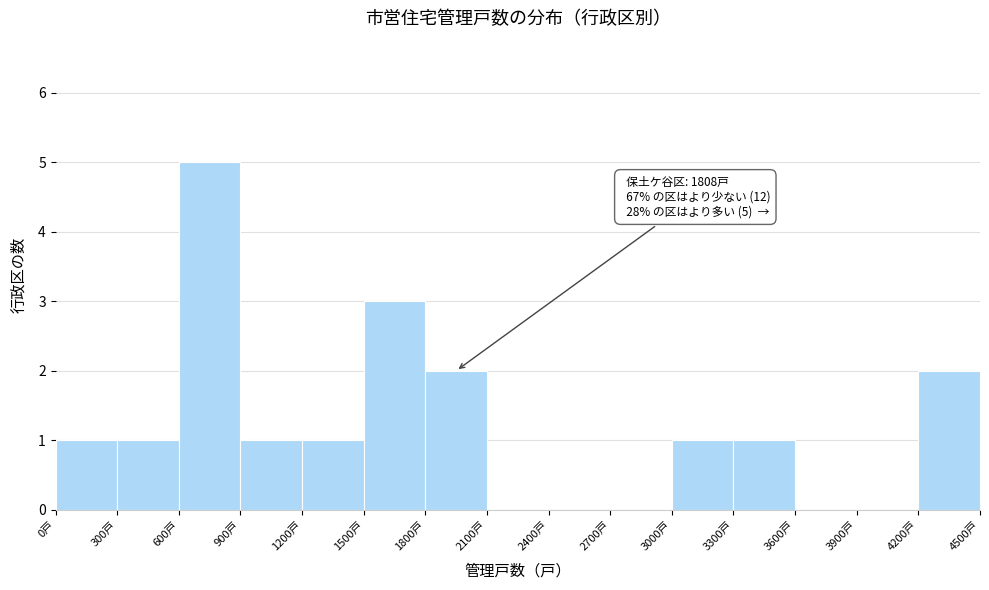

Which range on the x-axis has the tallest bar?

600 to 900